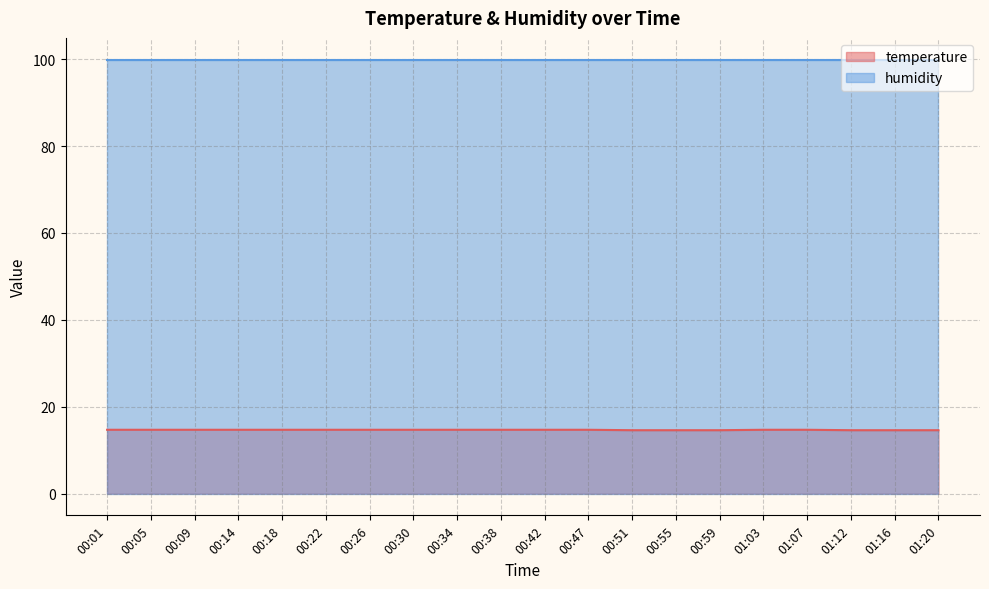

Is it true that the value at 00:18 is 8.0?

False